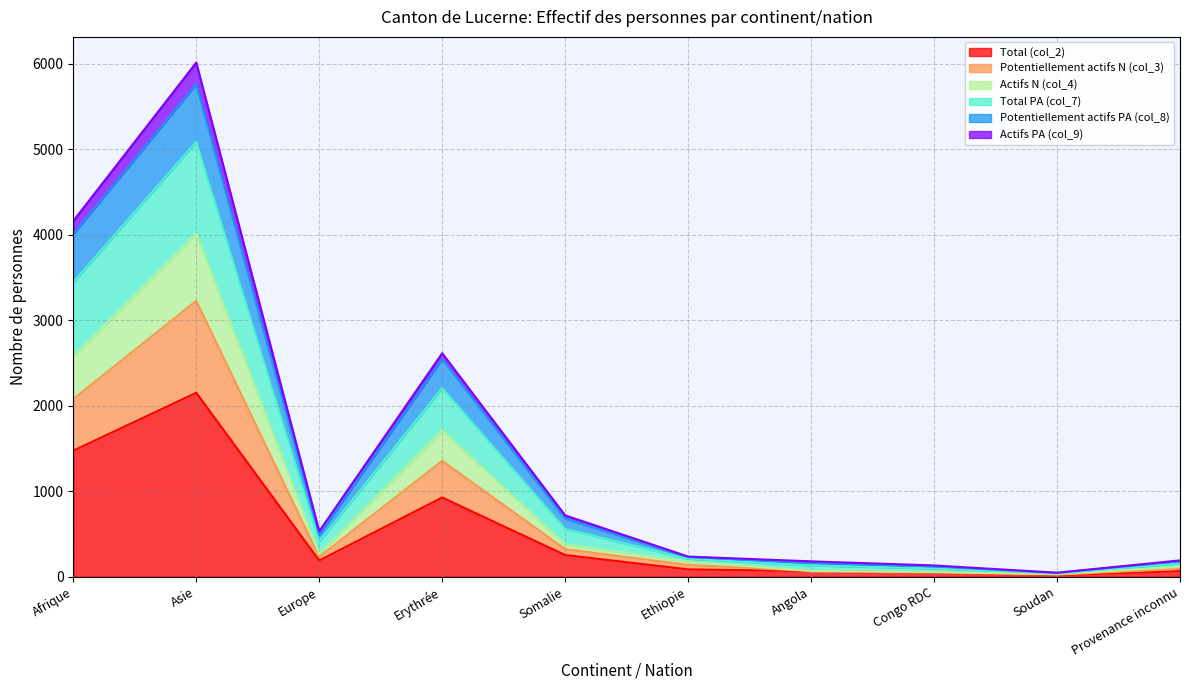

What is the label of the 10th point from the right?

Afrique